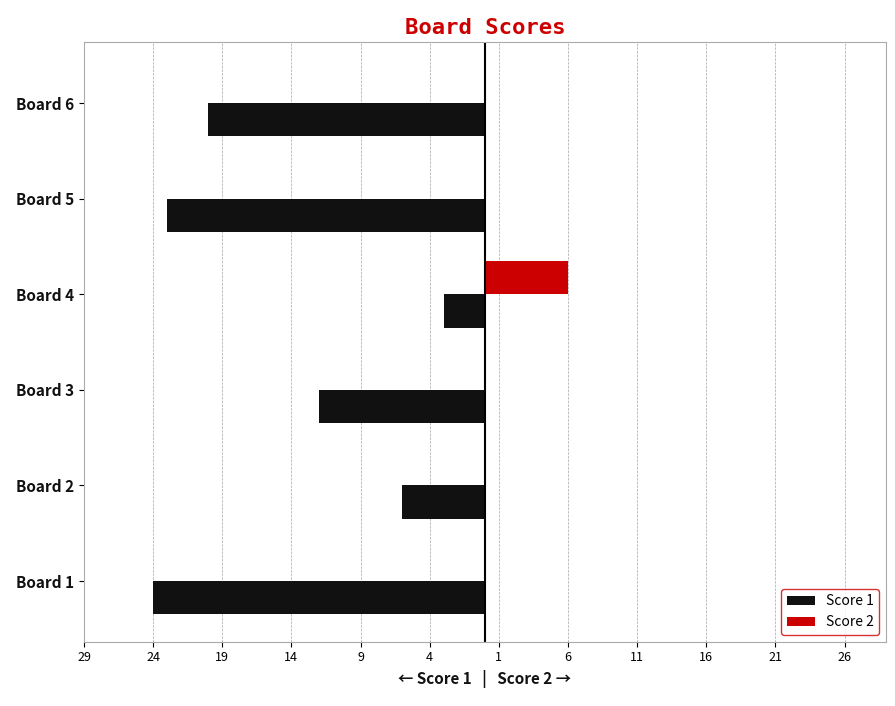

Which series has the widest spread of values?

Score 1